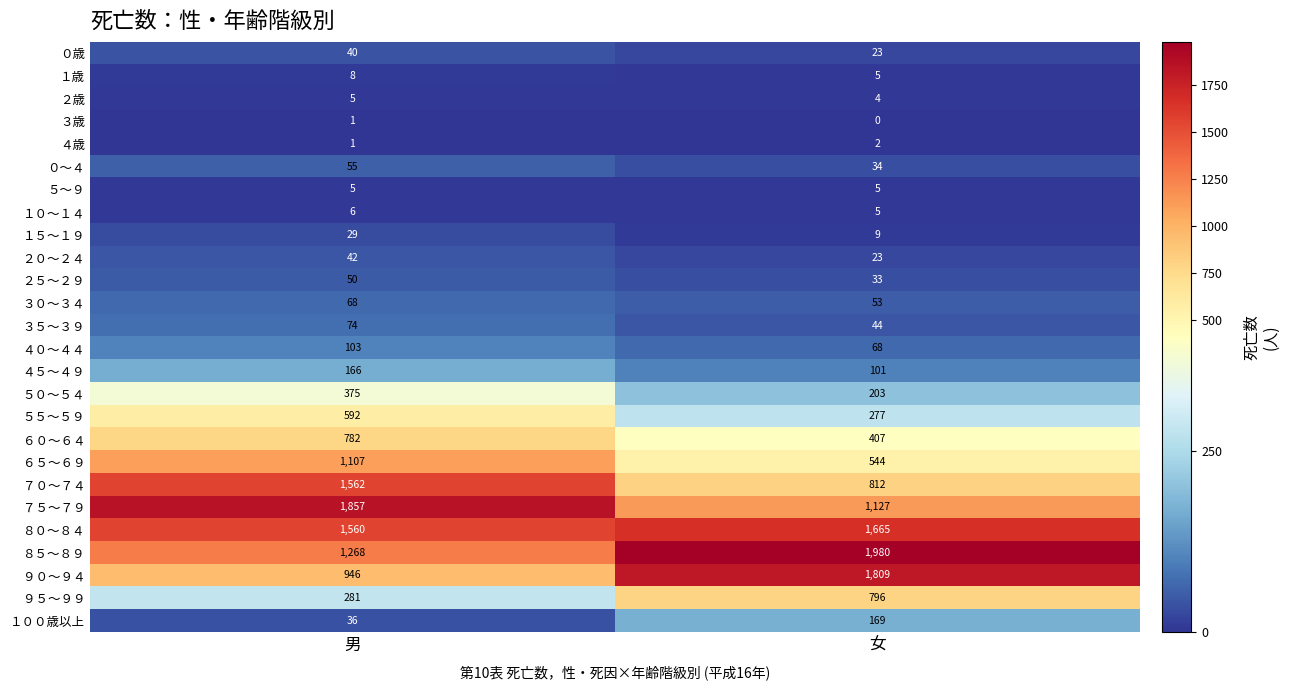

Is it true that ４５～４９ equals 101 at 女?

True